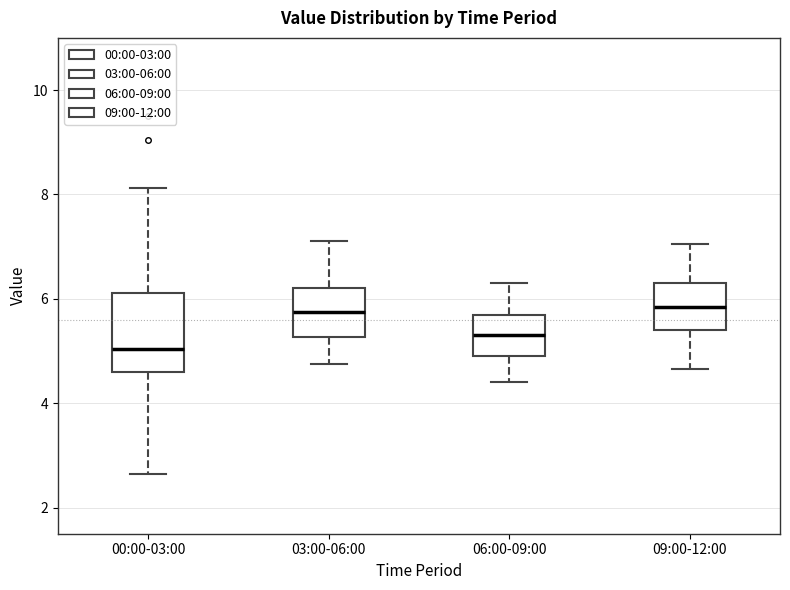

Reading left to right, read every box against the y-axis: the position of its median line, the range the box covers, and the ends of its whiskers. The values are not printed on the chart, so give them approximately, as read against the axis.

00:00-03:00: median 5.0, box 4.6 to 6.2, whiskers 2.6 to 8.2
03:00-06:00: median 5.8, box 5.2 to 6.2, whiskers 4.8 to 7.2
06:00-09:00: median 5.4, box 5.0 to 5.8, whiskers 4.4 to 6.4
09:00-12:00: median 5.8, box 5.4 to 6.4, whiskers 4.6 to 7.0